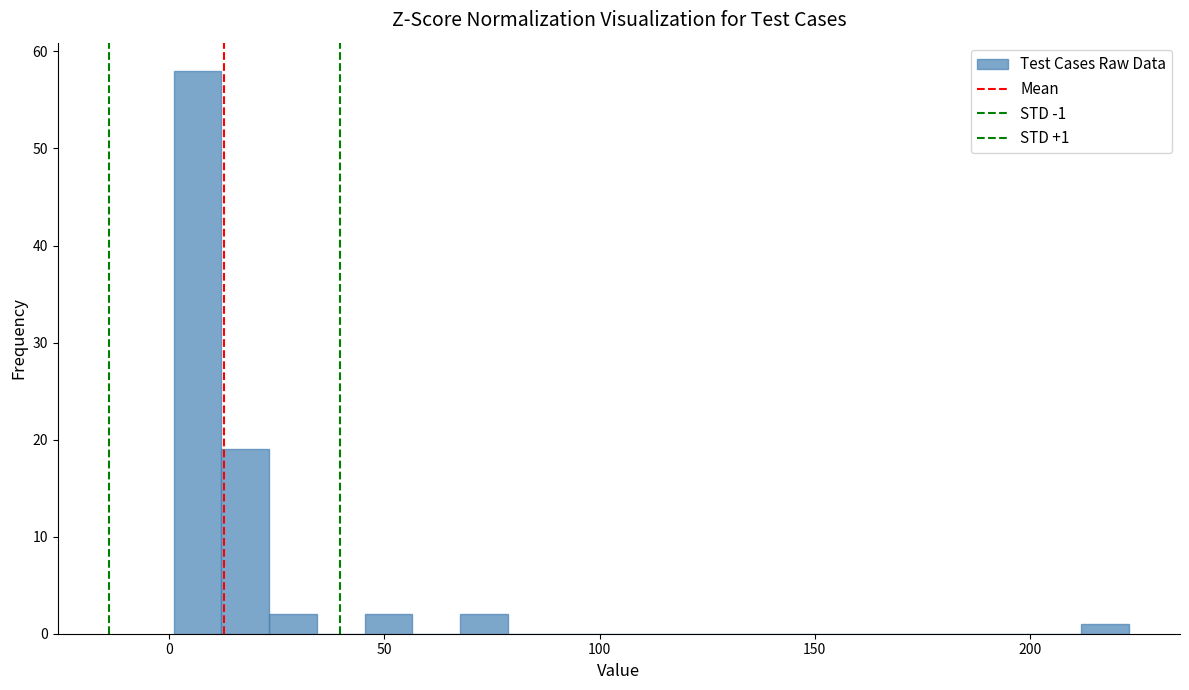

Read against the x-axis, roughly where is the centre of the tallest bar?

5